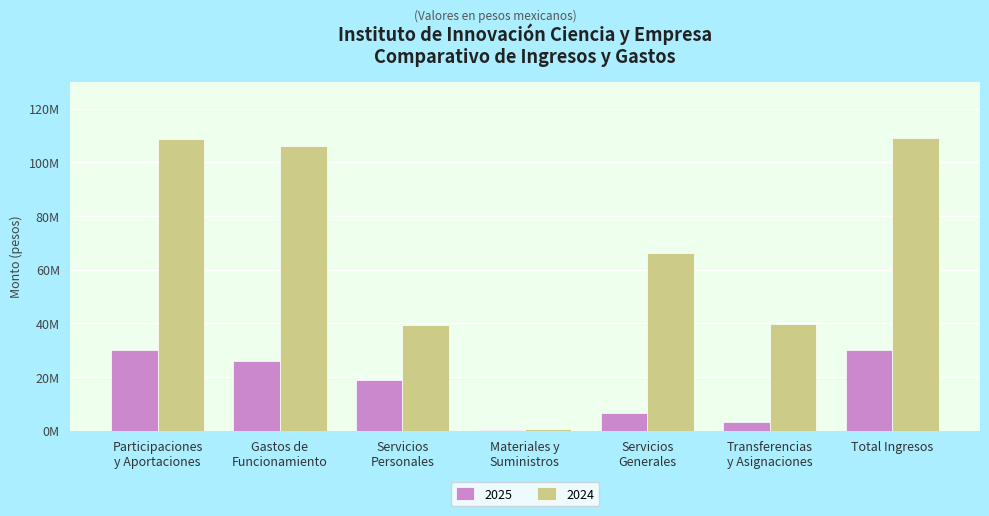

Does the chart contain stacked bars?

No